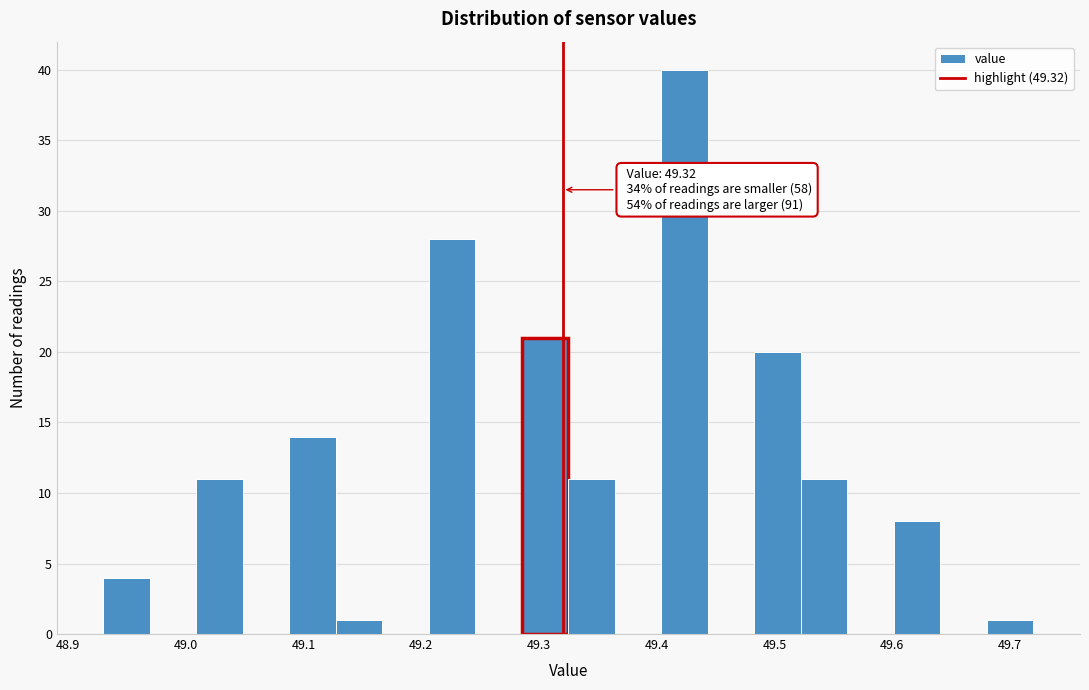

Read against the x-axis, roughly where is the centre of the tallest bar?

49.42